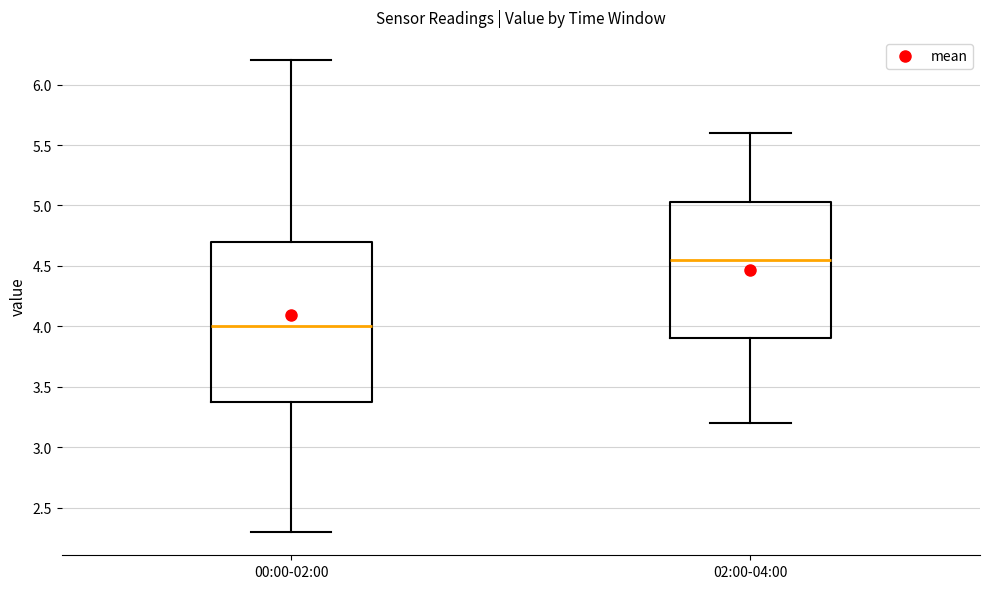

Reading left to right, read every box against the y-axis: the position of its median line, the range the box covers, and the ends of its whiskers. The values are not printed on the chart, so give them approximately, as read against the axis.

00:00-02:00: median 4.00, box 3.40 to 4.70, whiskers 2.30 to 6.20
02:00-04:00: median 4.55, box 3.90 to 5.05, whiskers 3.20 to 5.60